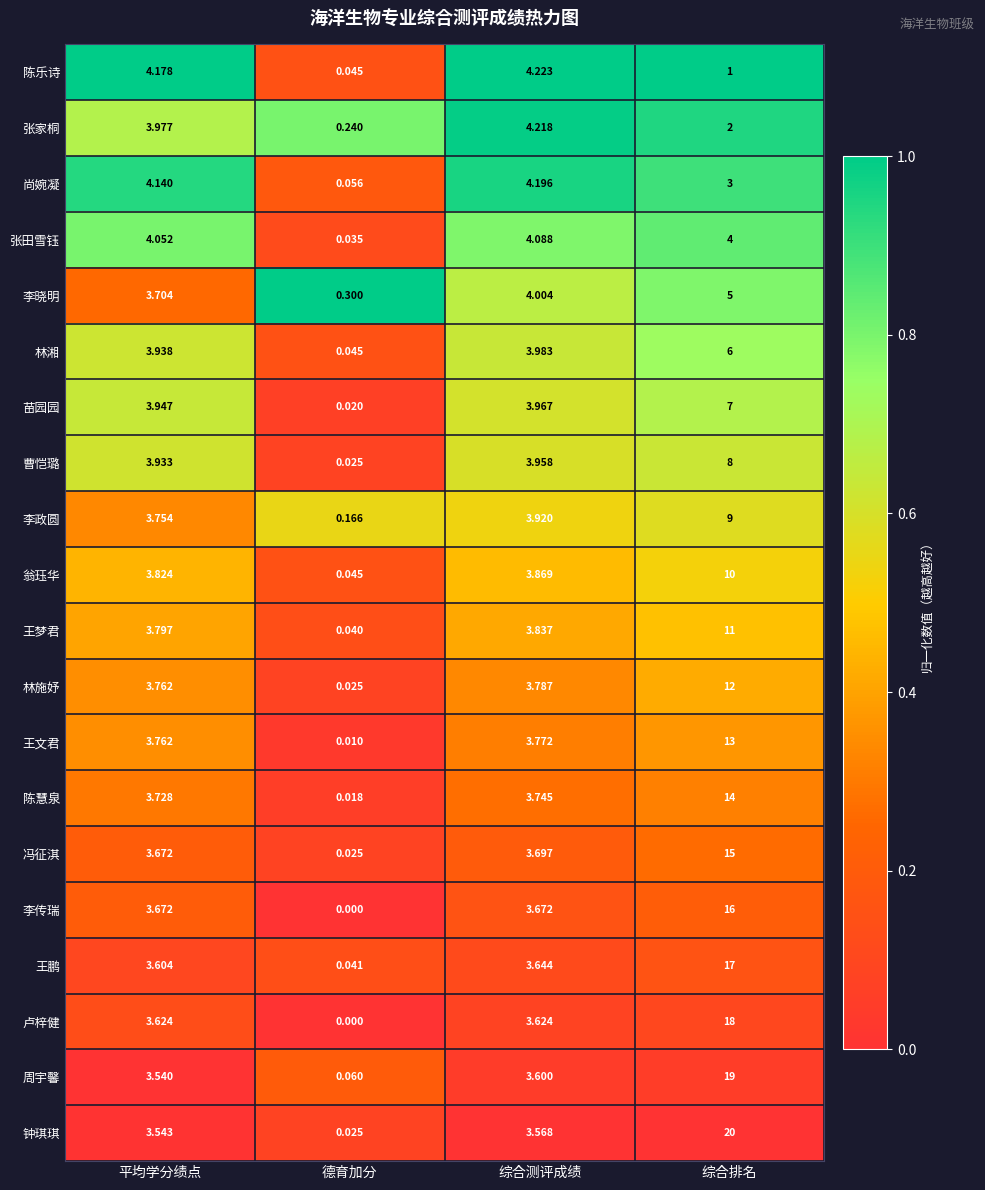

At how many categories does at least one series exceed 0?

4